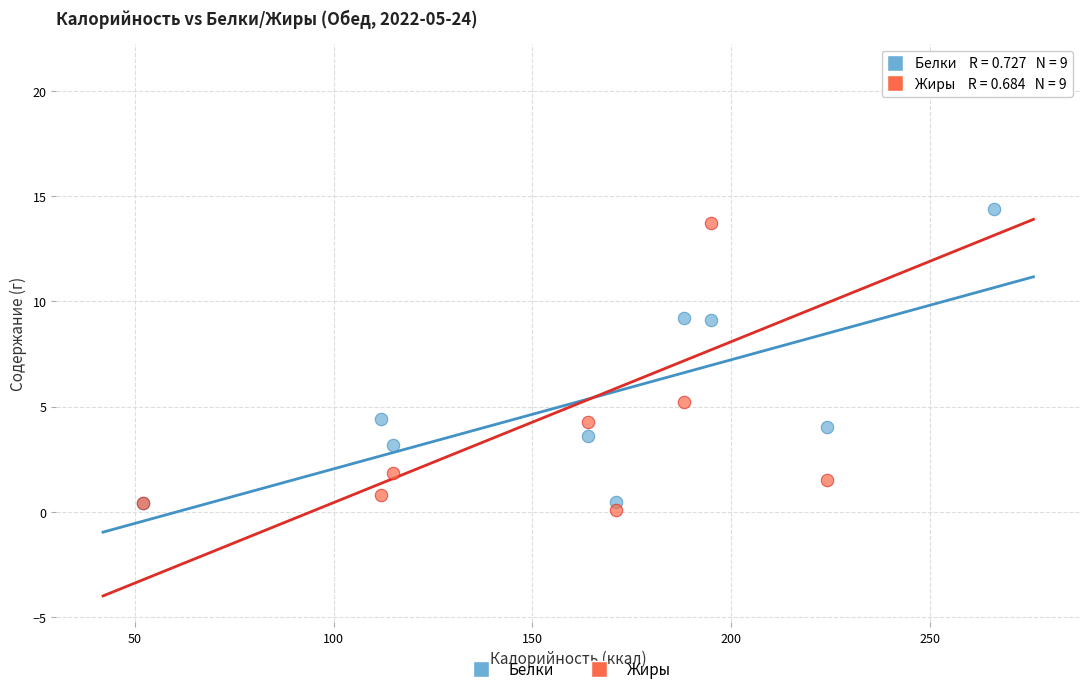

In the Белки series, what Y value is closest to 7?

9.1